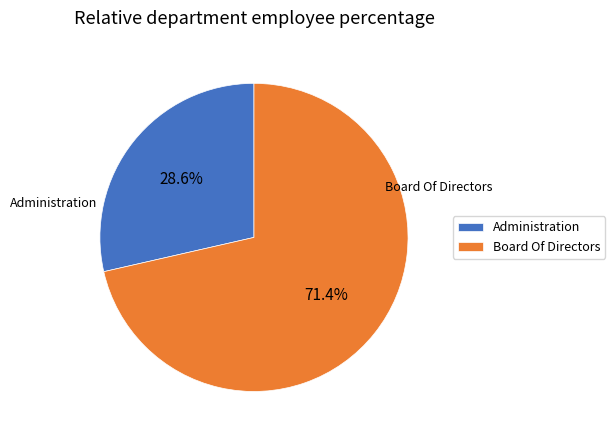

To the nearest percent, what percentage of the pie is Administration?

29%